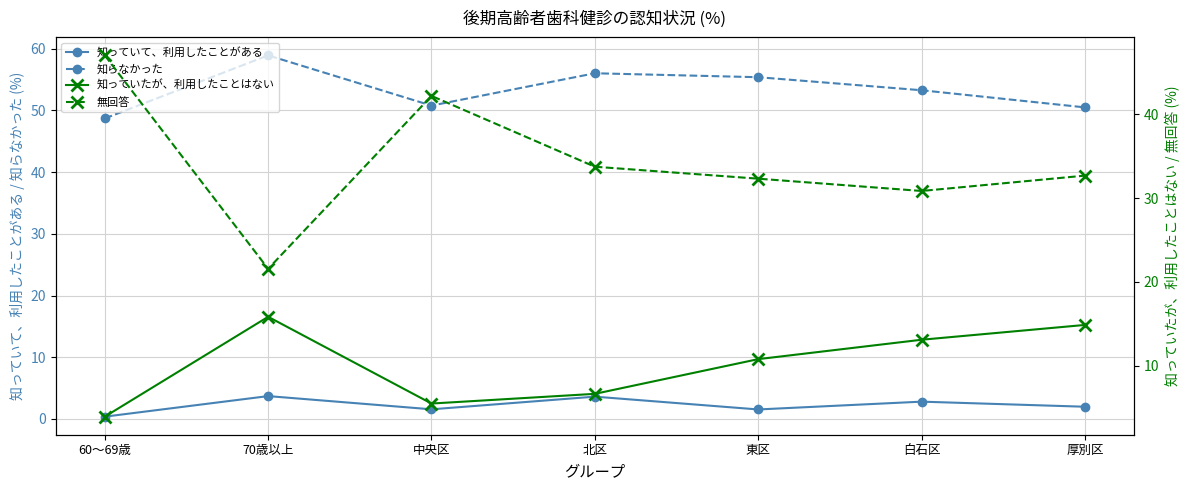

What is the maximum value shown in the chart?

58.9